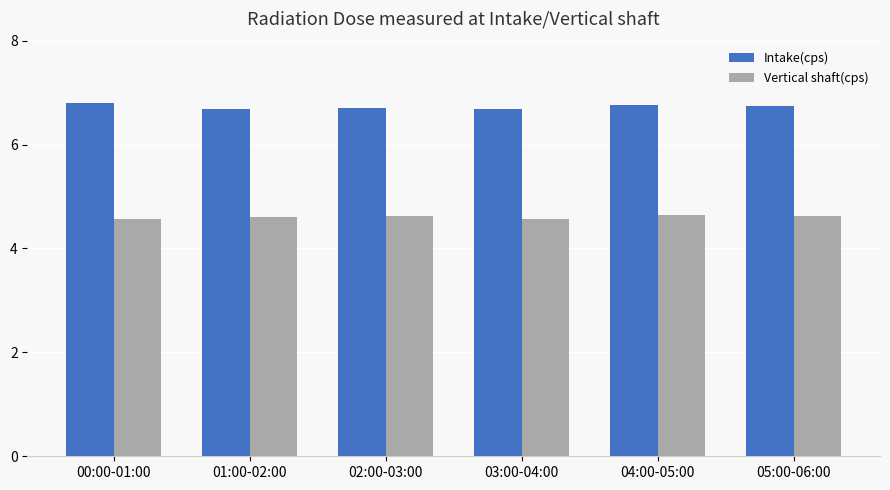

Count the Vertical shaft(cps) values in the range 4 to 5.

6